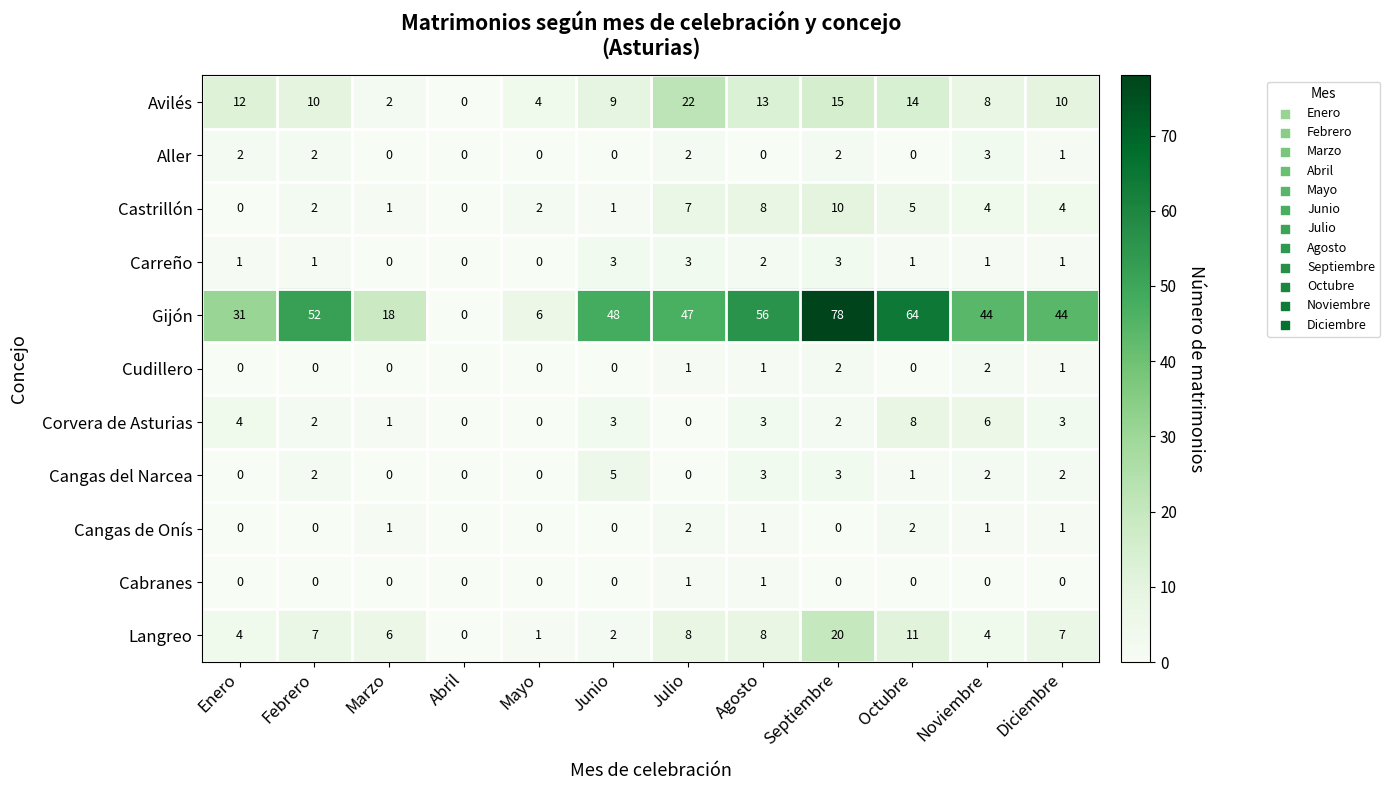

What is the difference between the second highest and minimum values in the Avilés series?

15